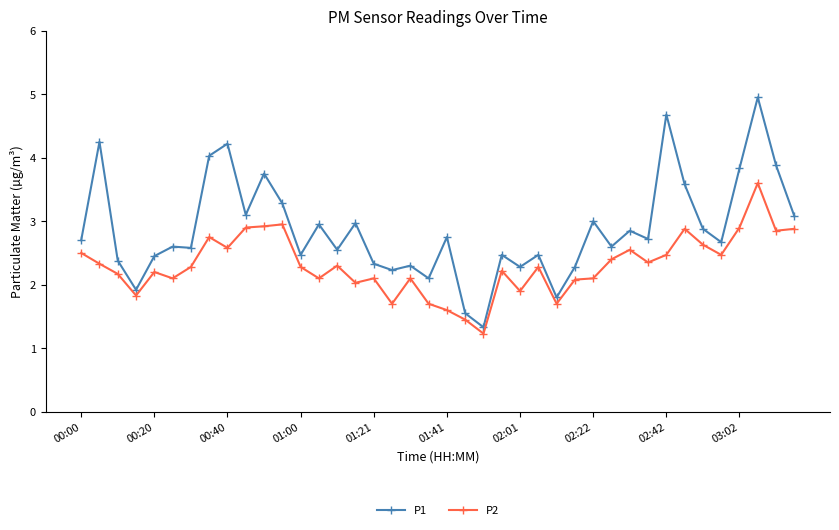

What is the value of the P1 point at the 36th from the left?

2.7